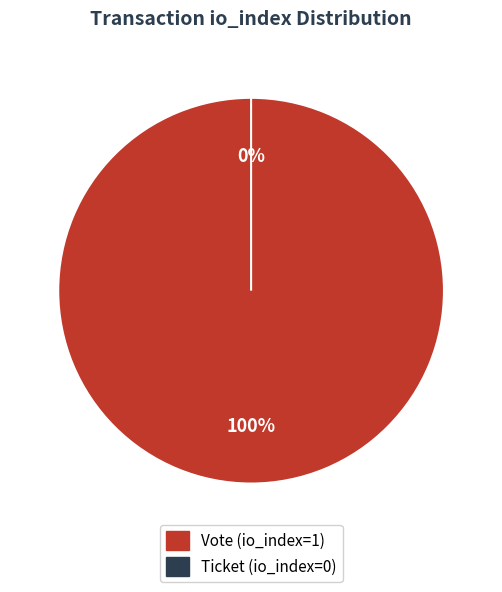

What is the change in value from Vote (io_index=1) to Ticket (io_index=0)?

-1